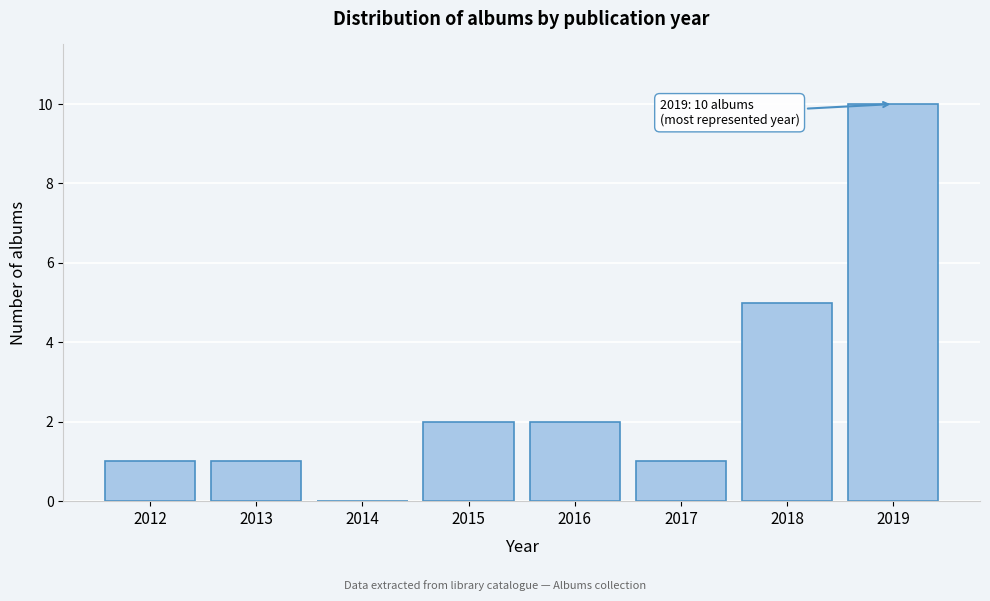

Reading left to right, list all the values displayed in this chart.

2012=1	2013=1	2014=0	2015=2	2016=2	2017=1	2018=5	2019=10